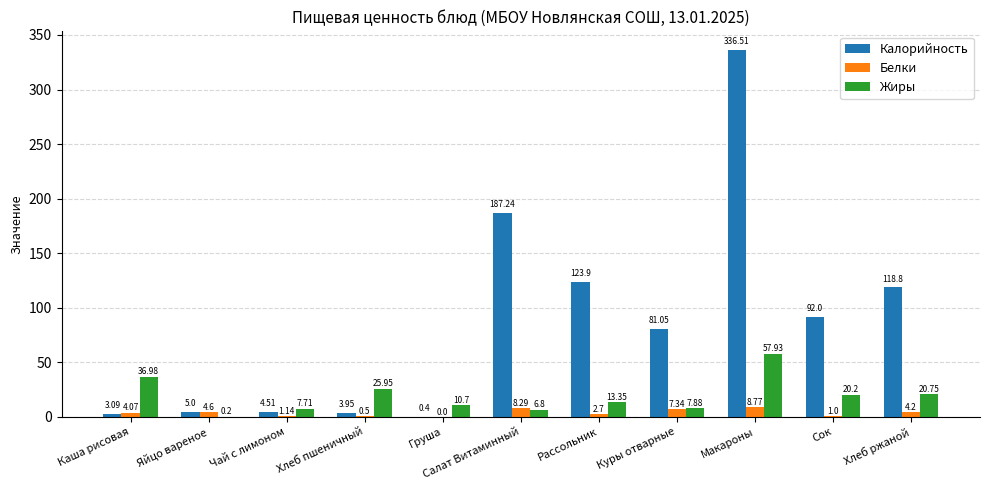

What is the total value across all series at Хлеб ржаной?

143.8